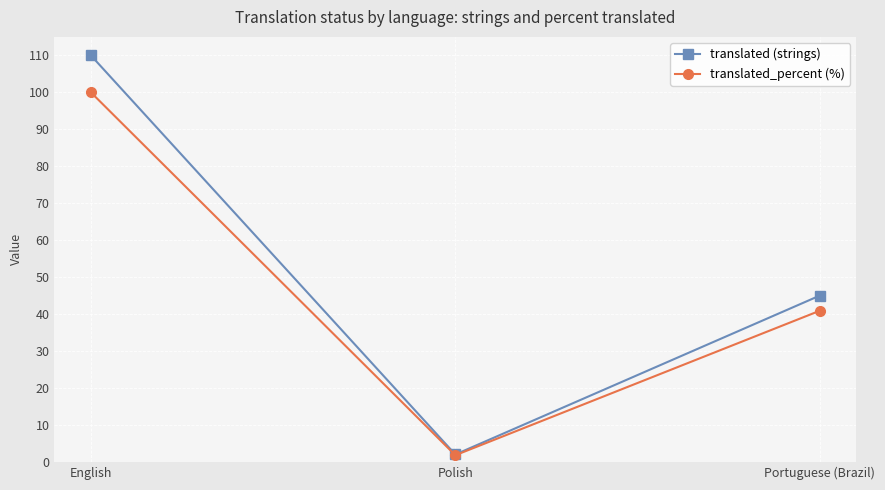

What is the spread (max minus min) of values at English?

10.0